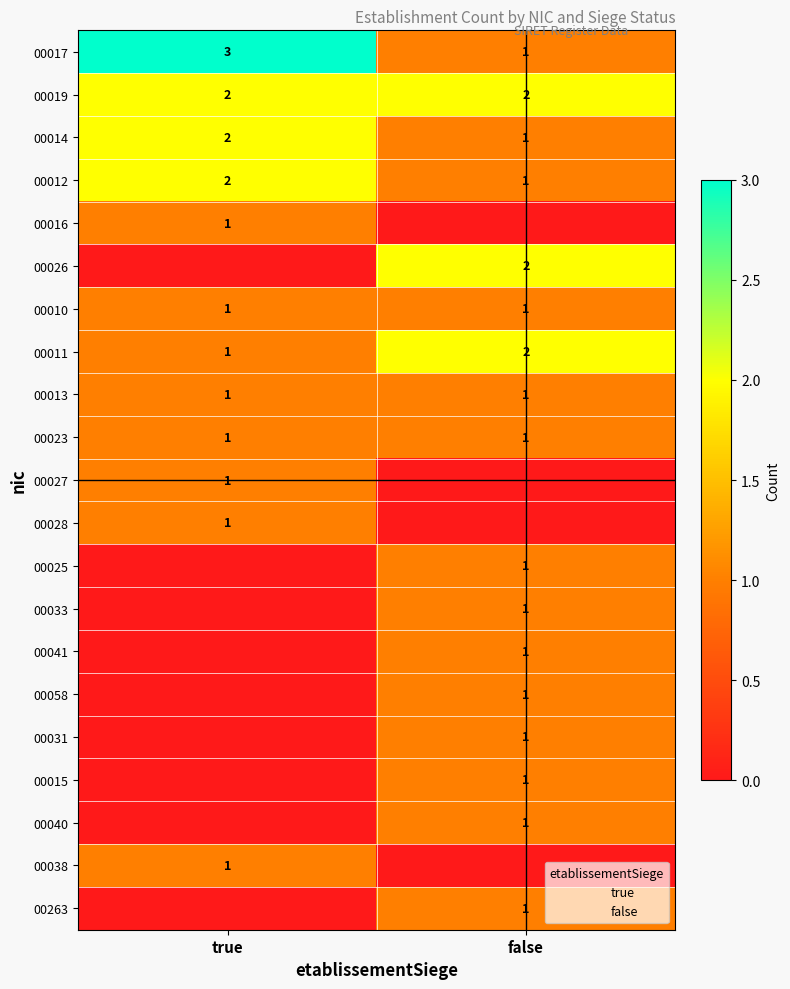

The value of 00015 at false is 1. True or false?

True